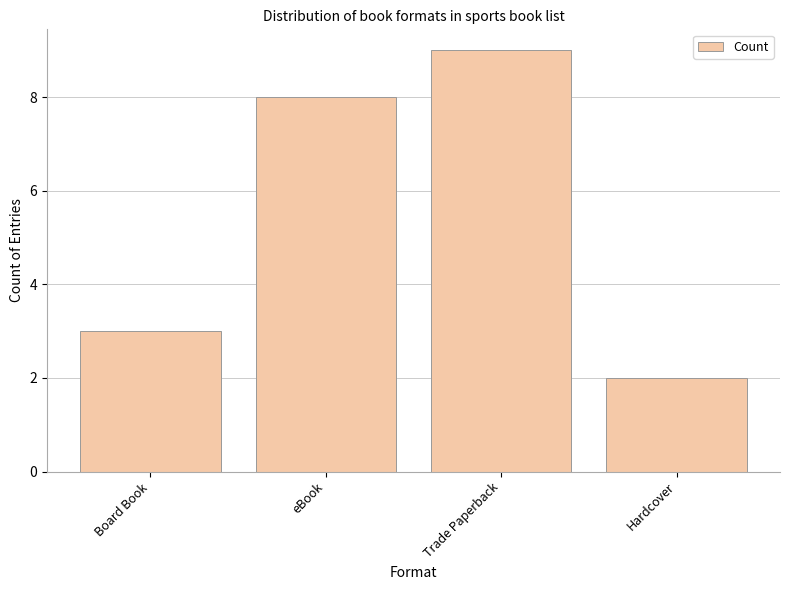

Reading right to left, extract all data points from this chart.

2	9	8	3